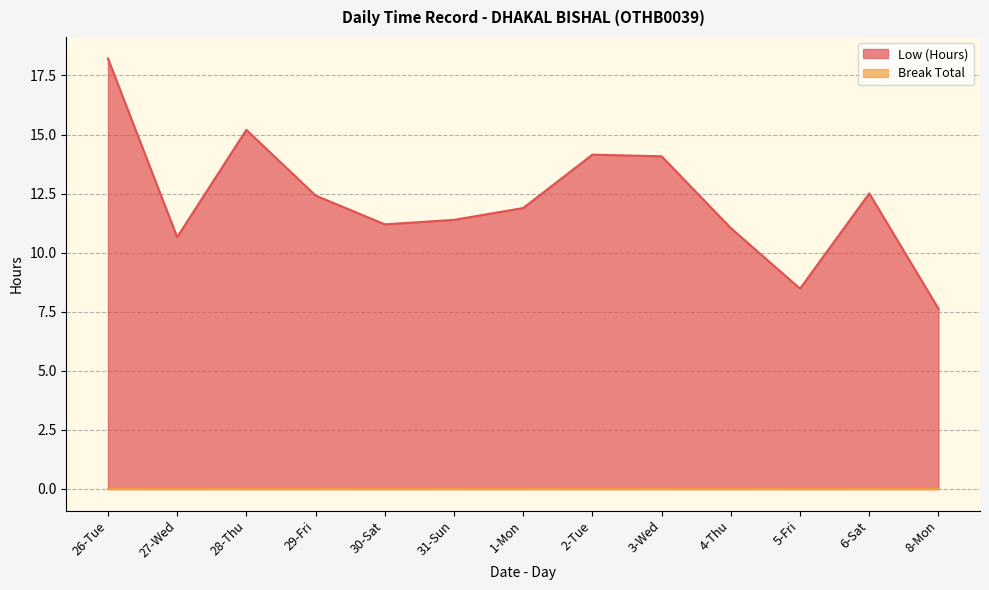

What is the difference between the second highest and second lowest values?

6.7